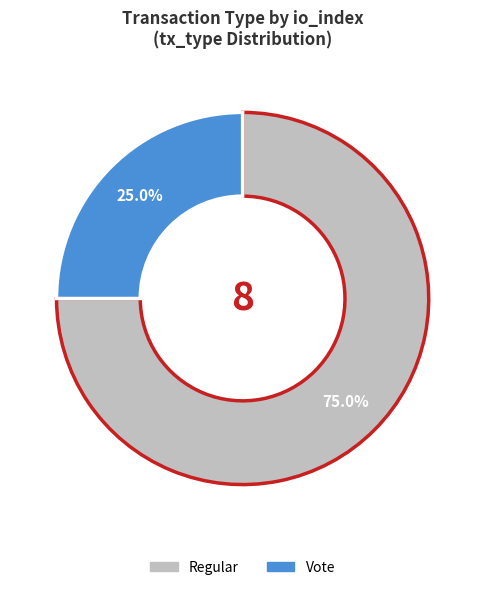

Which category accounts for the majority?

Regular